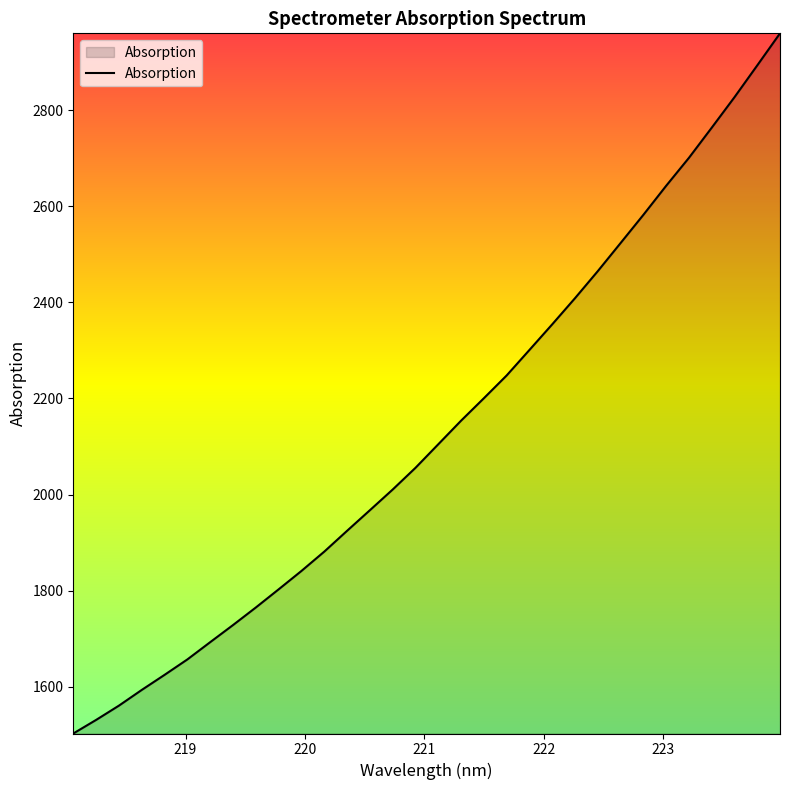

What is the smallest value displayed?

1503.0